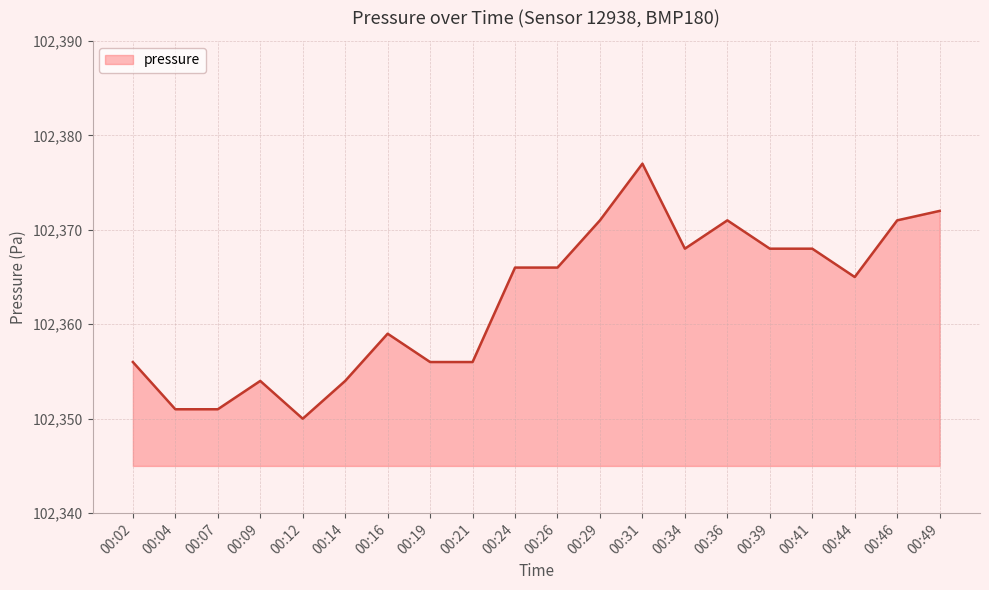

Does the chart display data point markers on the line(s)?

No